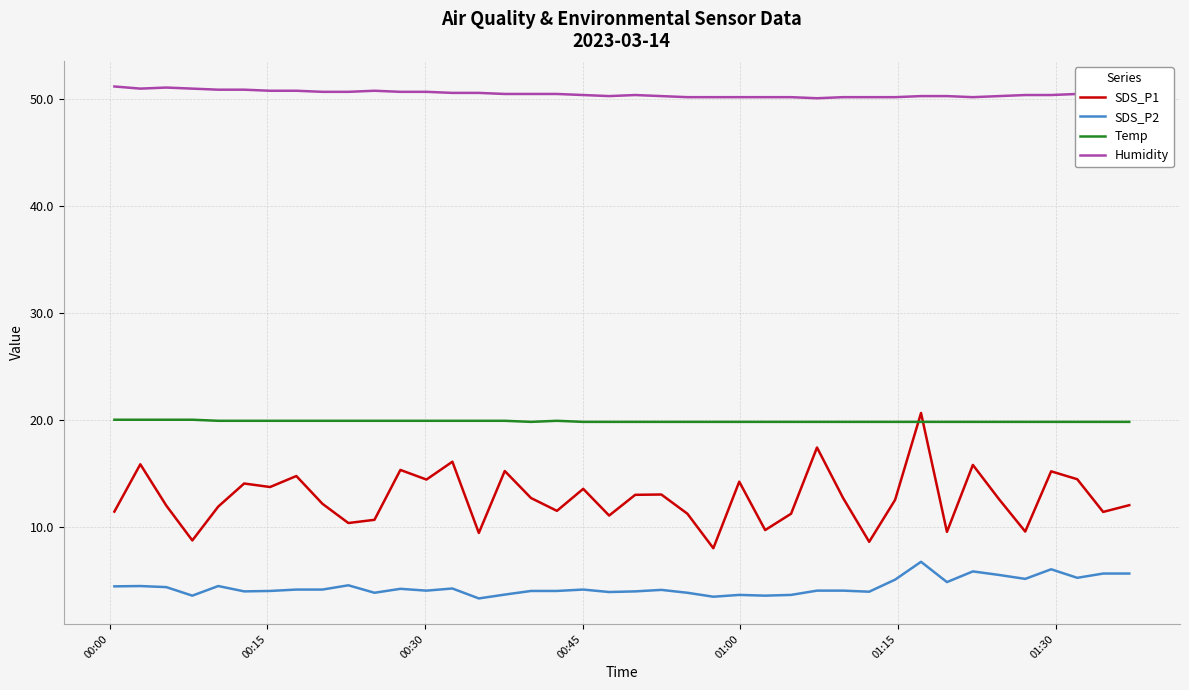

What is the difference between the second highest and second lowest values in the SDS_P2 series?

2.6